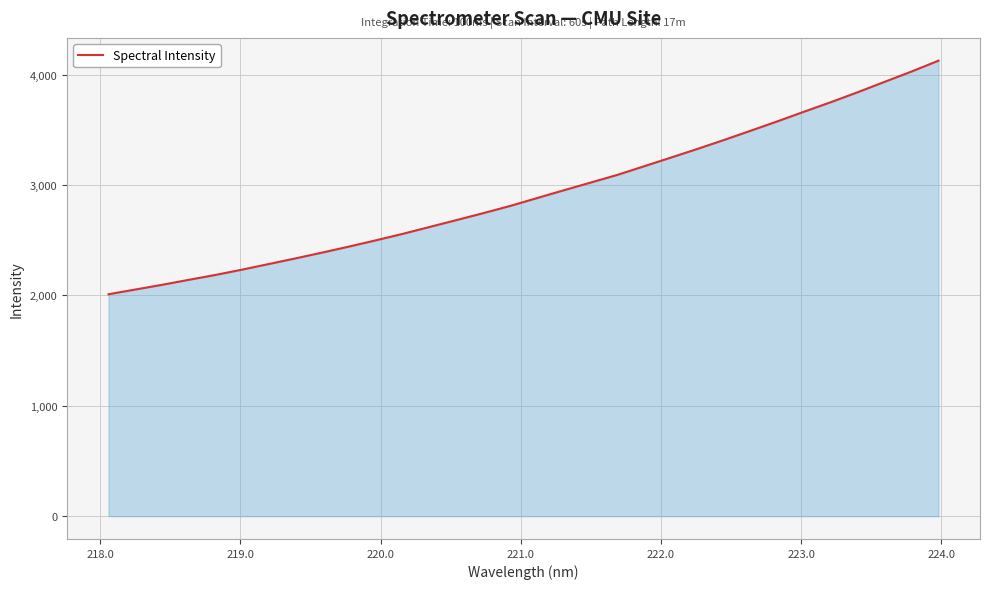

What is the minimum value shown in the chart?

2010.4